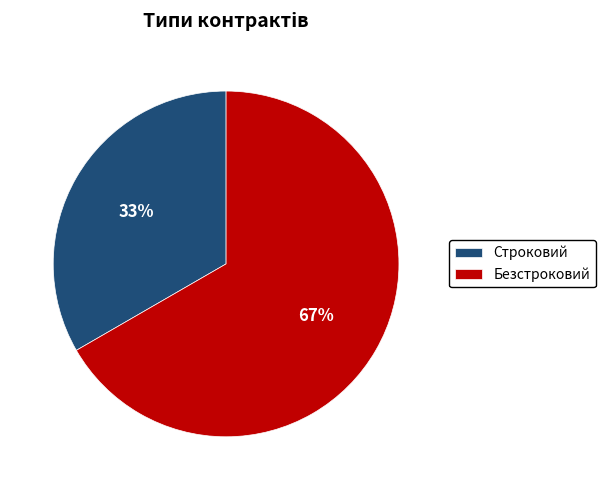

To the nearest percent, what percentage of the pie is Безстроковий?

67%